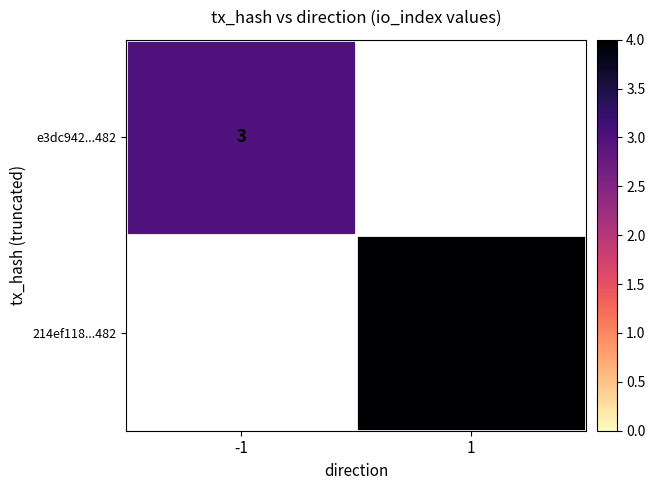

True or false: 214ef118...482 has a value of 7 at 1.

False